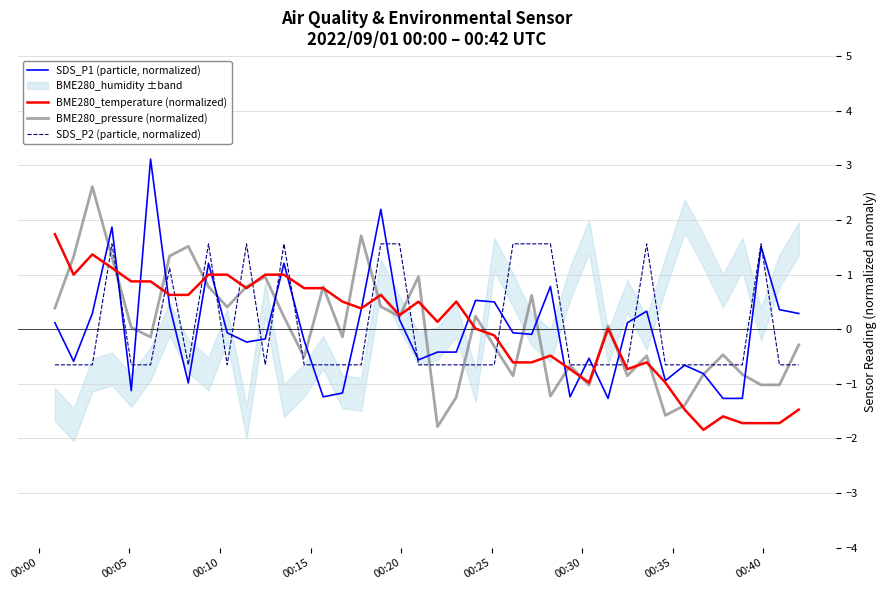

What is the lowest value of the SDS_P1 (particle, normalized) series?

-1.3